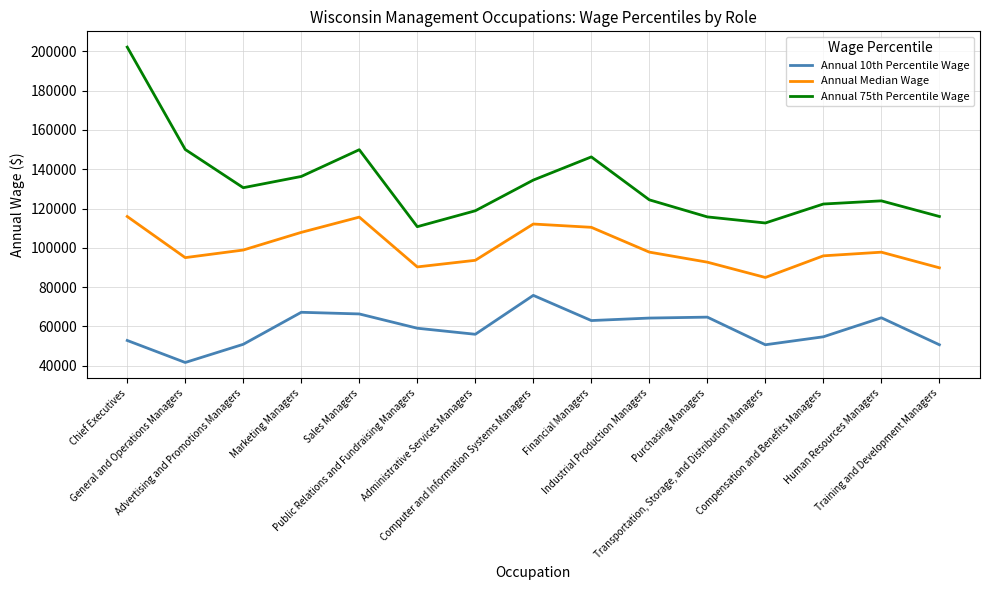

How many lines are shown in the chart?

3